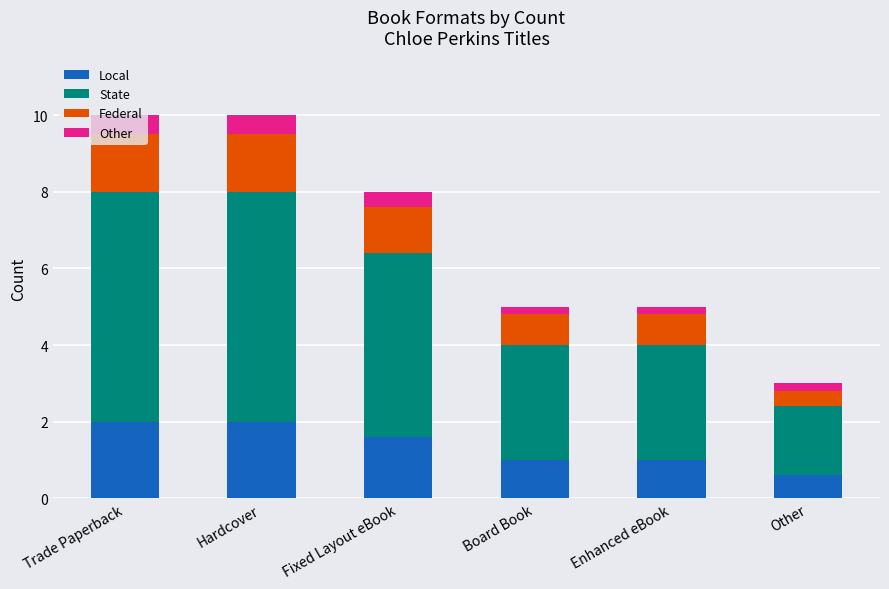

What is the difference between the maximum and minimum values in the Local series?

1.4